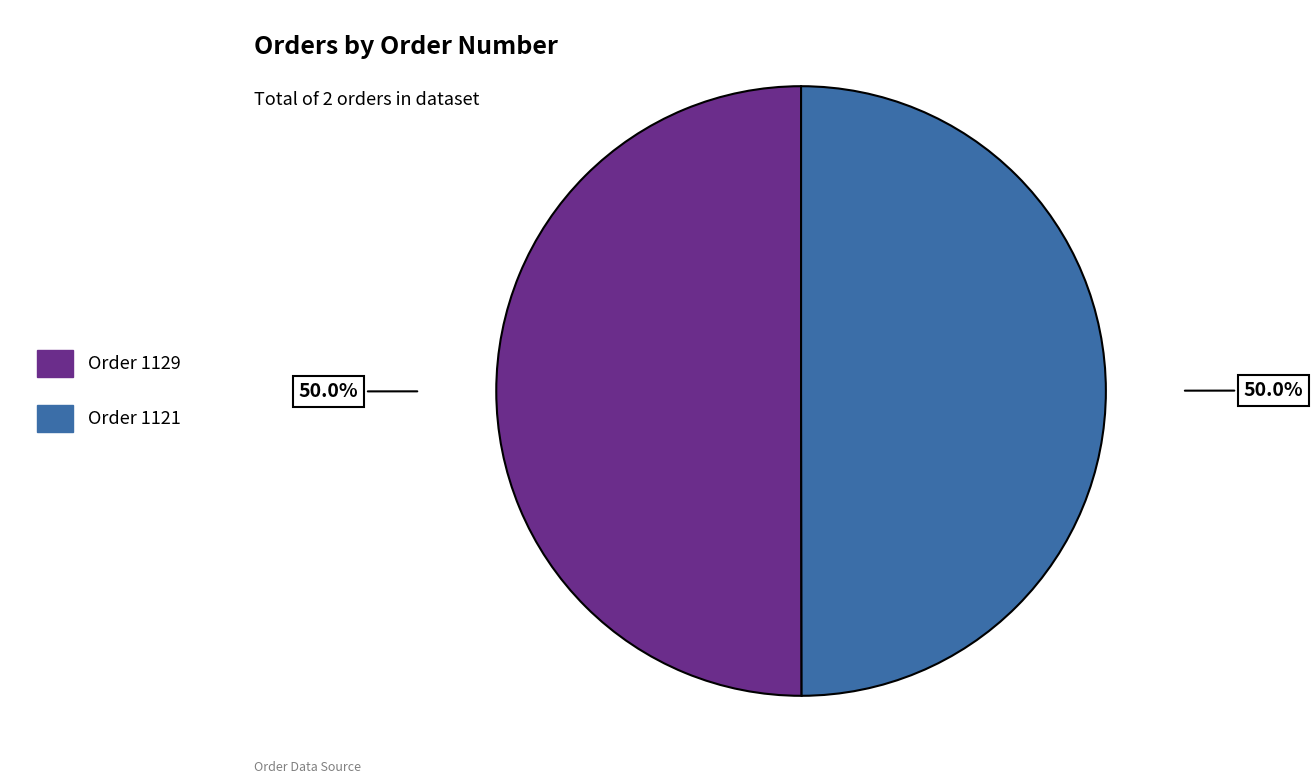

What portion of the pie excludes Order 1129?

50.0%